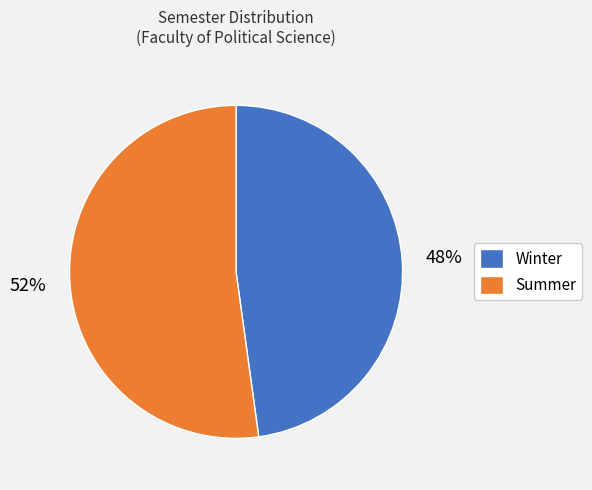

Count the number of slices in the pie.

2